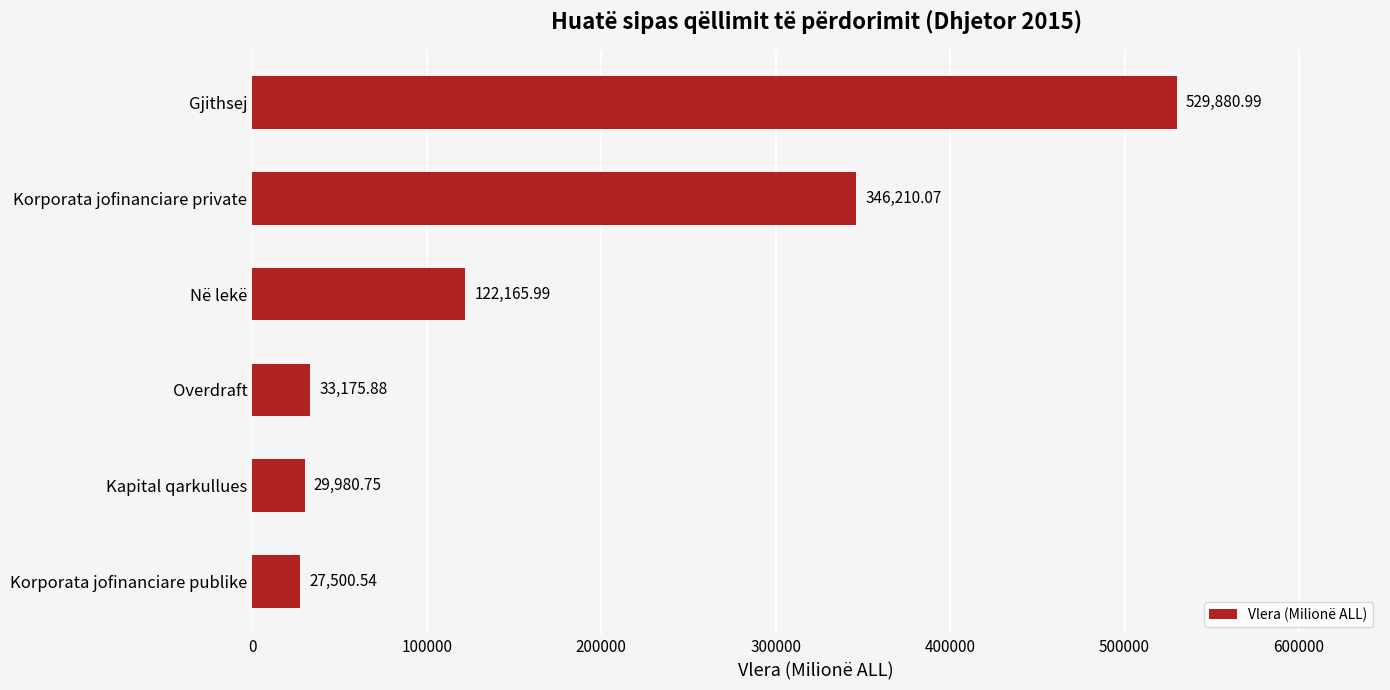

Rank the categories by value from highest to lowest.

Gjithsej, Korporata jofinanciare private, Në lekë, Overdraft, Kapital qarkullues, Korporata jofinanciare publike